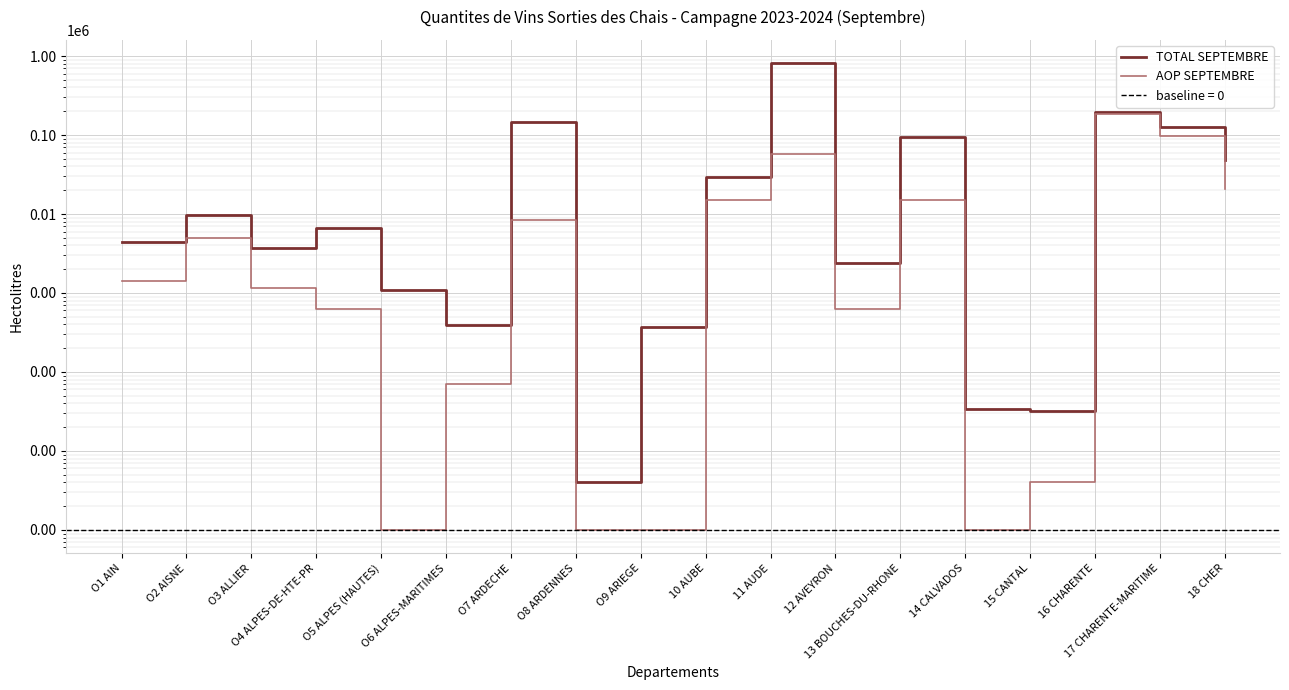

Is it true that TOTAL SEPTEMBRE equals 134580 at 13 BOUCHES-DU-RHONE?

False